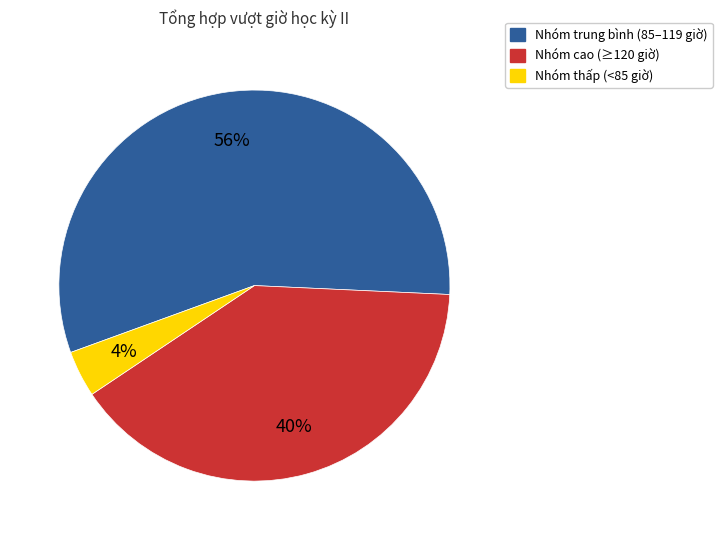

Is there a majority slice in this chart?

Yes